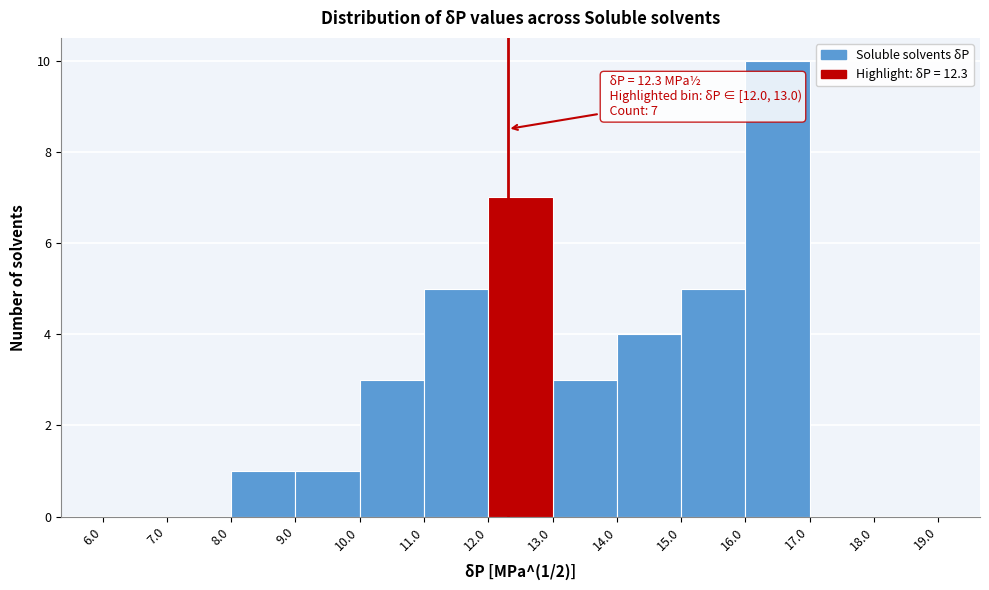

Over which range of the x-axis is the bar tallest?

16.0 to 17.0